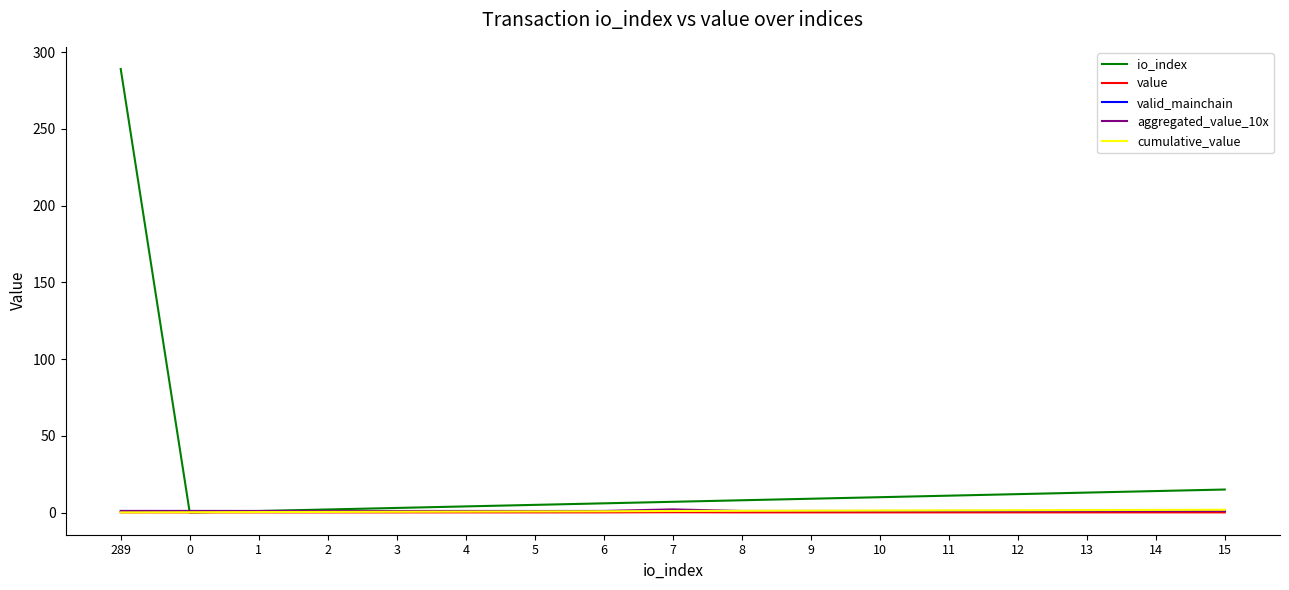

What is the greatest value displayed?

289.0